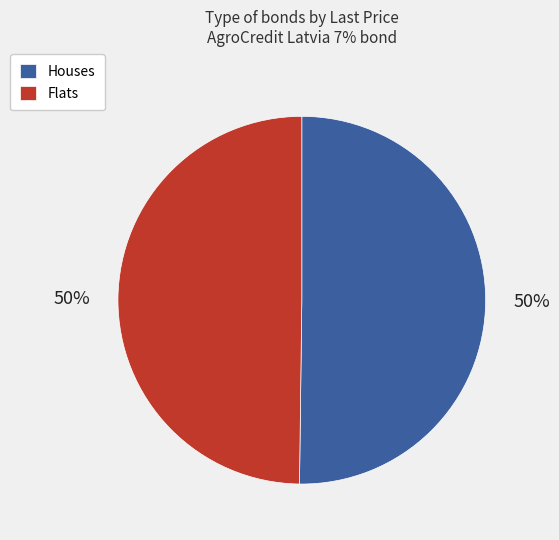

What is the ratio of the value at Houses to the value at Flats?

1.0